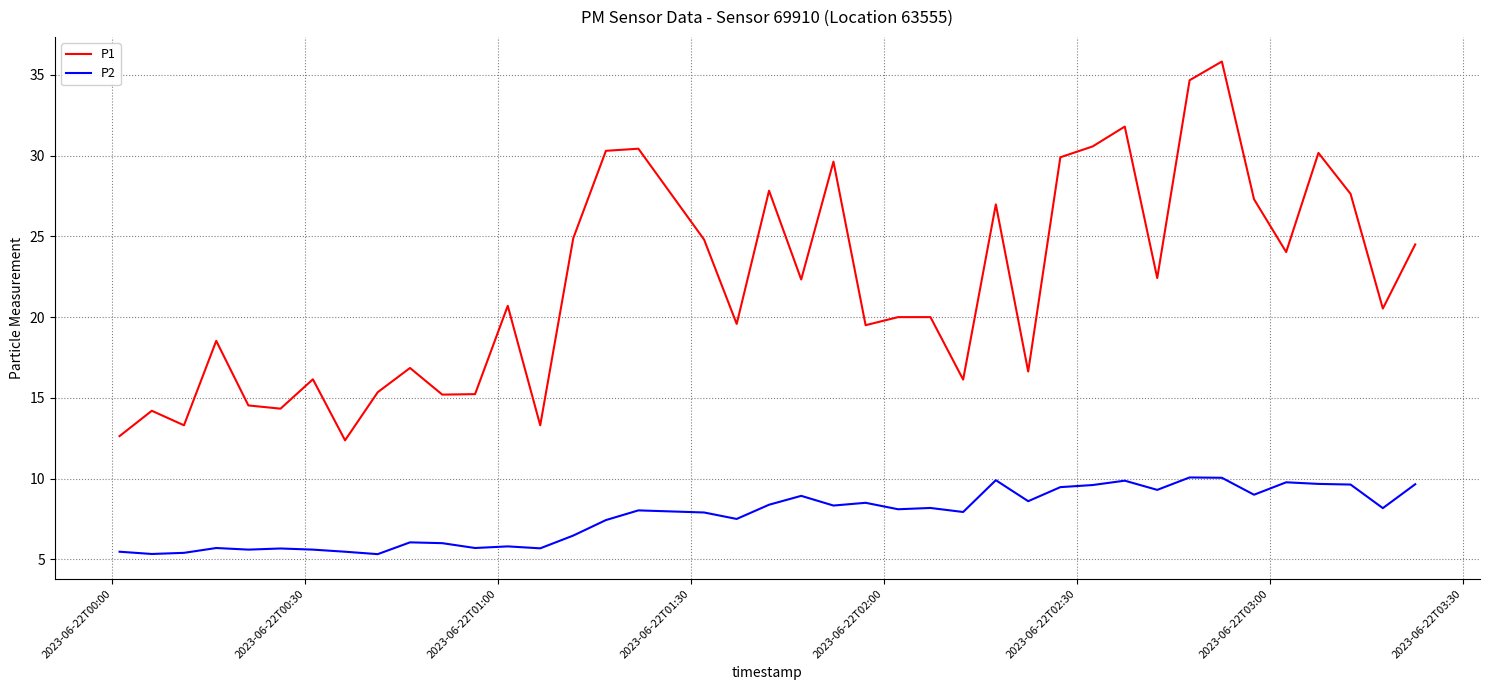

Which series has the largest range (max minus min)?

P1